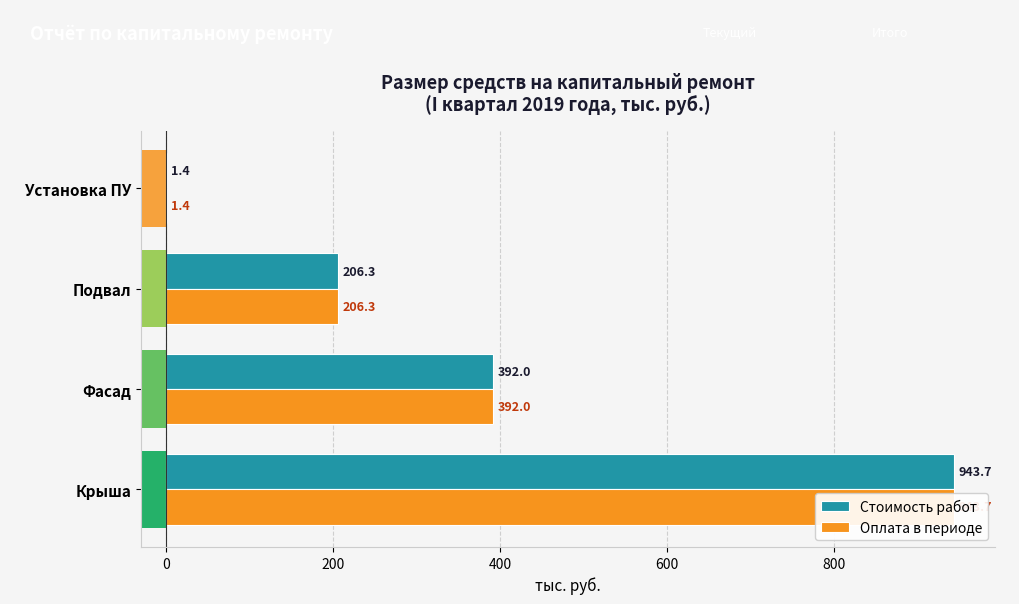

True or false: Оплата в периоде has a value of 1.9 at Установка ПУ.

False